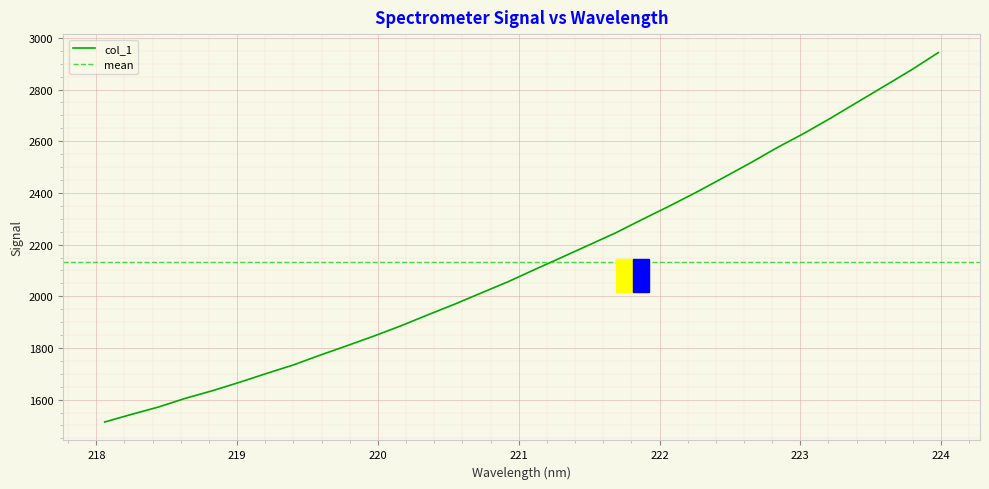

The chart shows a value of 3639.2 at 222.263. True or false?

False